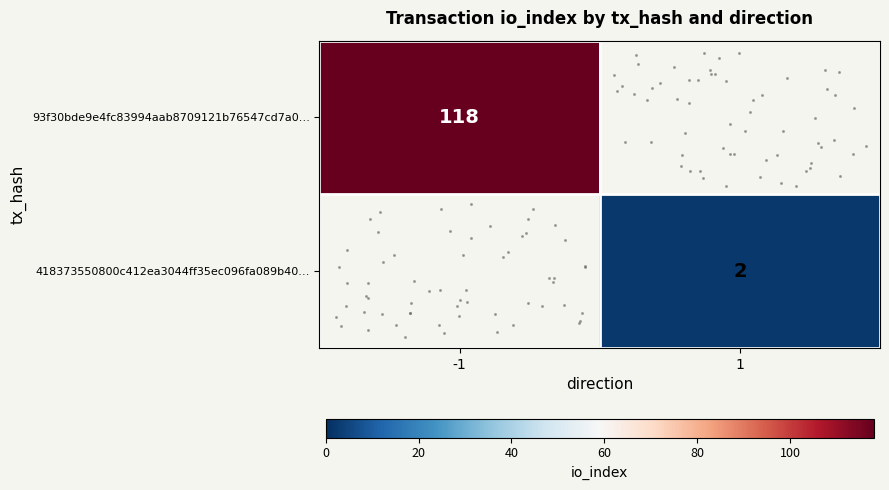

Which has a higher value, 1 or -1?

-1